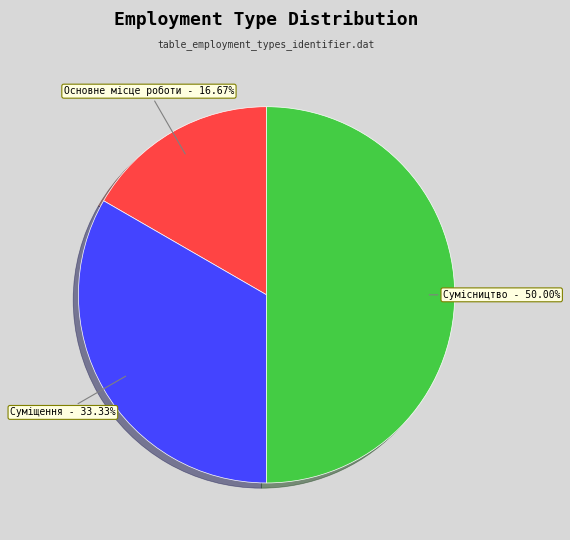

Does Основне місце роботи account for over 50% of the chart?

No